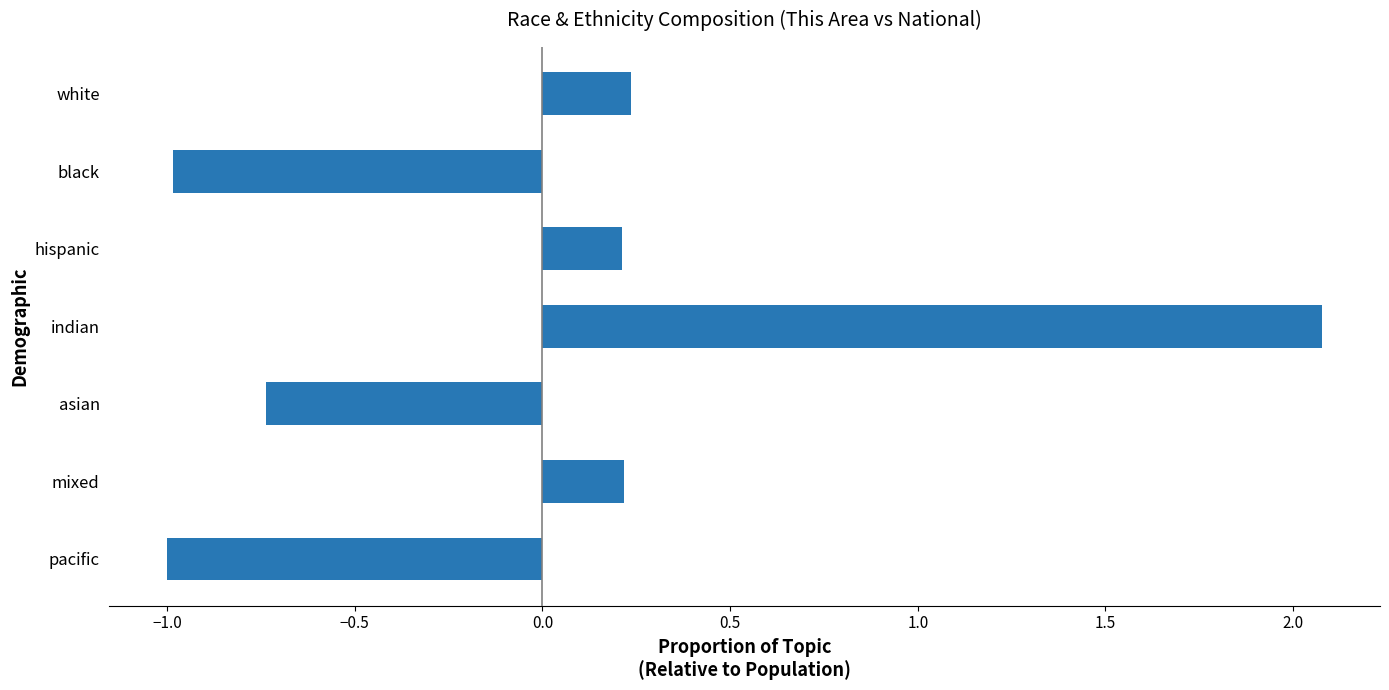

What is the difference between the second highest and minimum values?

1.2